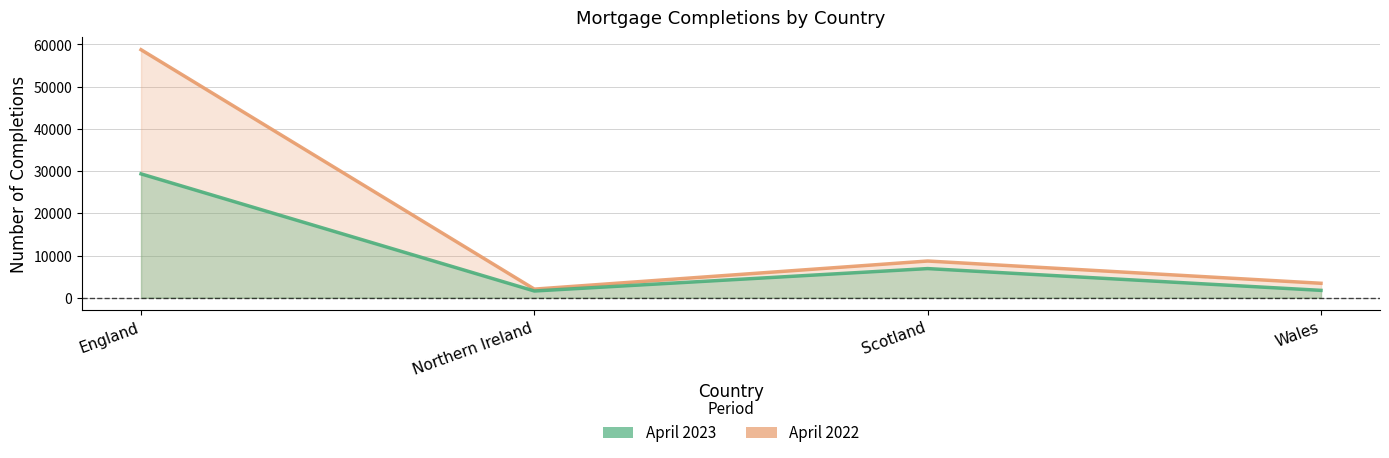

What is the label of the 4th point from the left?

Wales